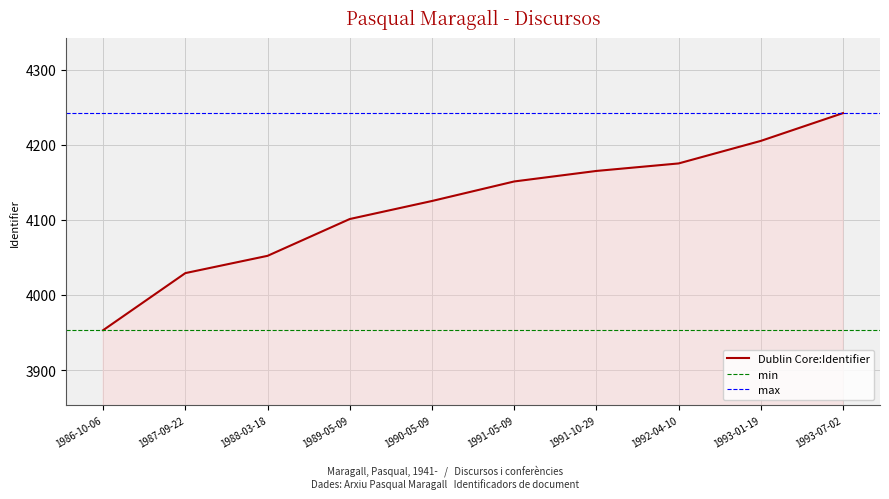

Reading left to right, list all the values displayed in this chart.

1993-07-02=4242	1987-09-22=4029	1988-03-18=4052	1992-04-10=4175	1989-05-09=4101	1991-05-09=4151	1990-05-09=4125	1991-10-29=4165	1986-10-06=3953	1993-01-19=4205